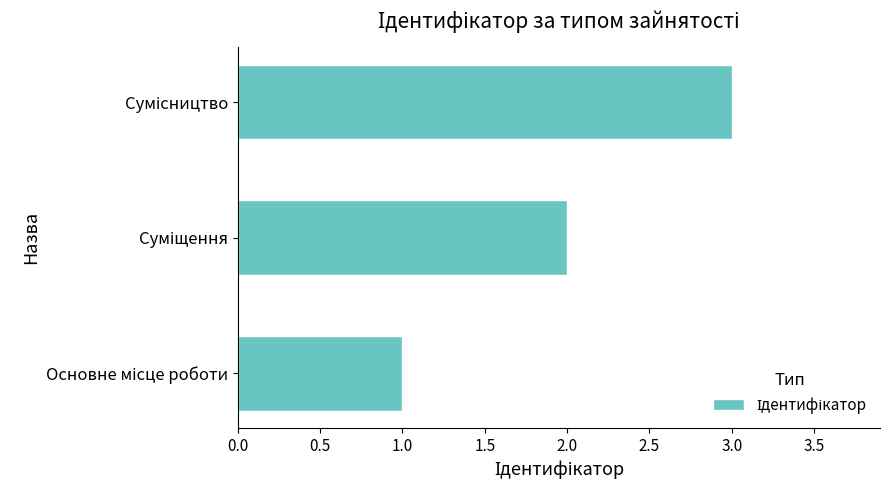

Count the number of categories in the chart.

3